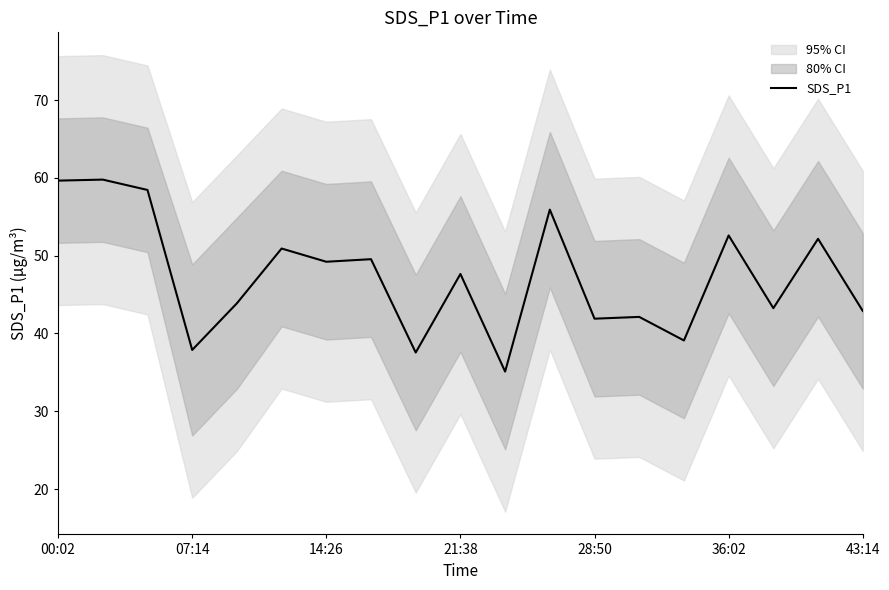

Where does the SDS_P1 series first go above 47?

00:02